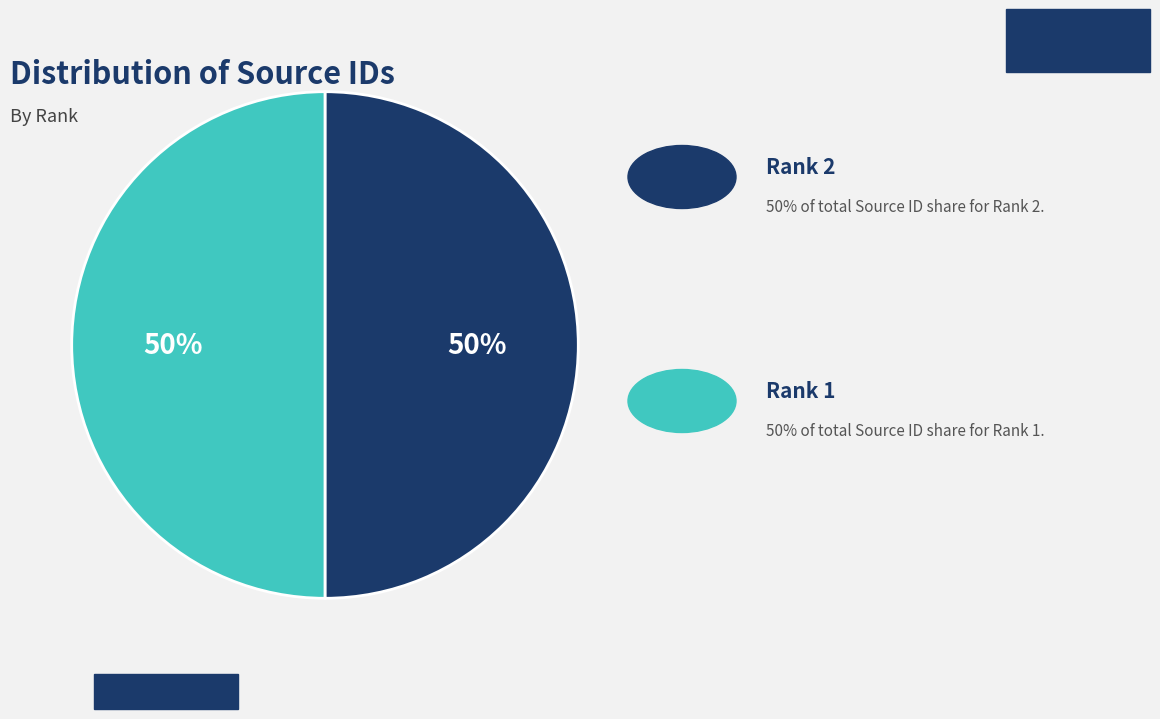

To the nearest percent, what is the average slice percentage?

50%